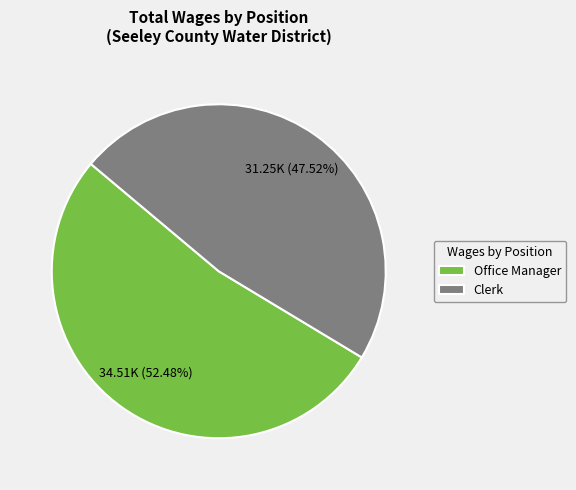

What is the largest slice in the pie chart?

Office Manager